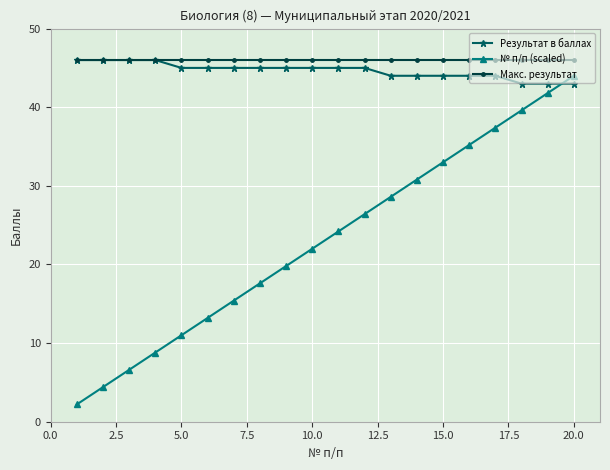

What is the value of the Результат в баллах point at the 15th from the left?

44.0